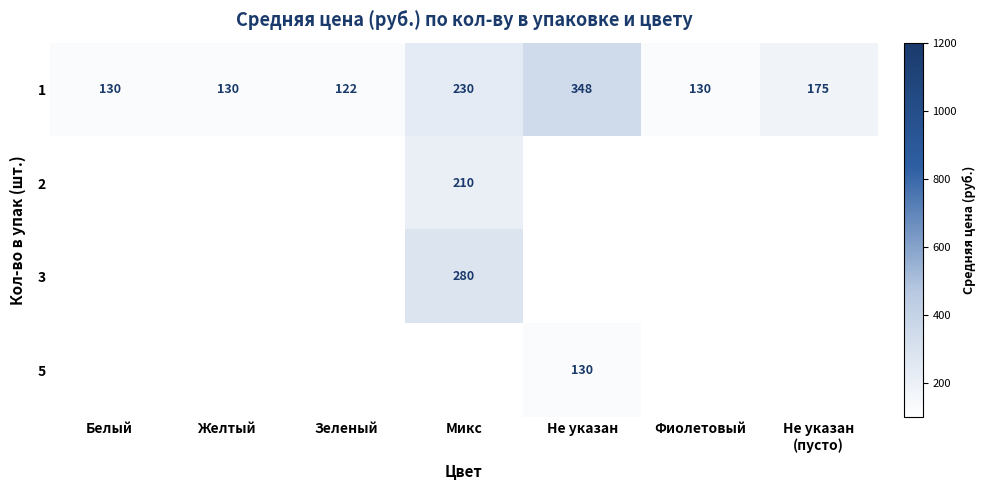

Between Не указан and Не указан
(пусто), which is larger?

Не указан